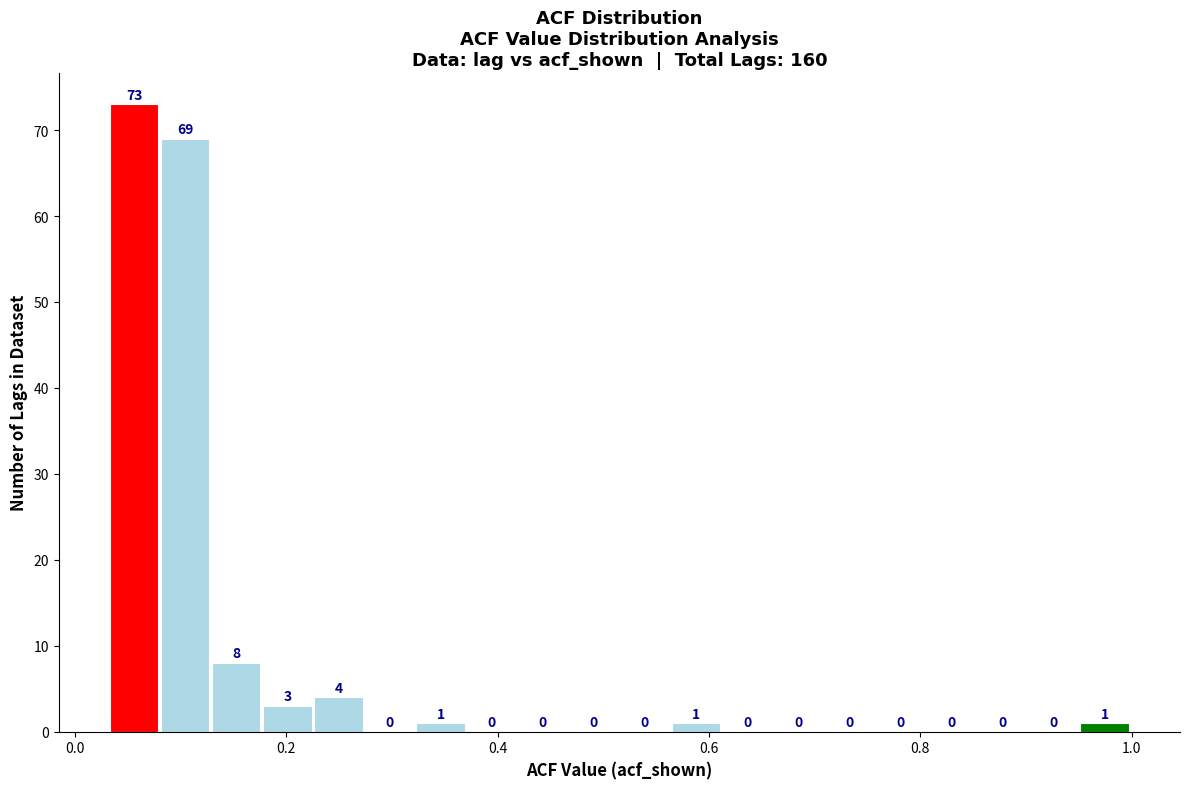

Read against the x-axis, roughly where is the centre of the tallest bar?

0.06